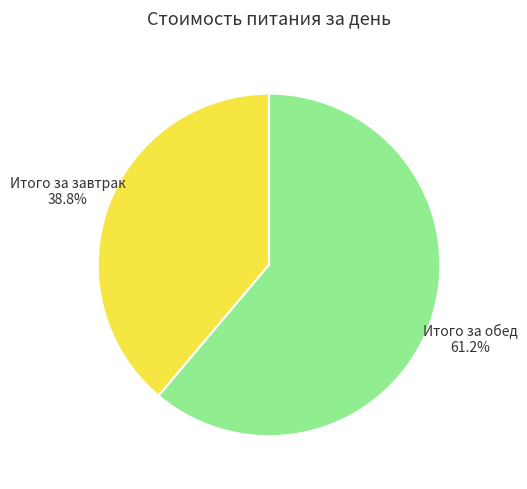

Is there any slice that represents more than half of the pie?

Yes